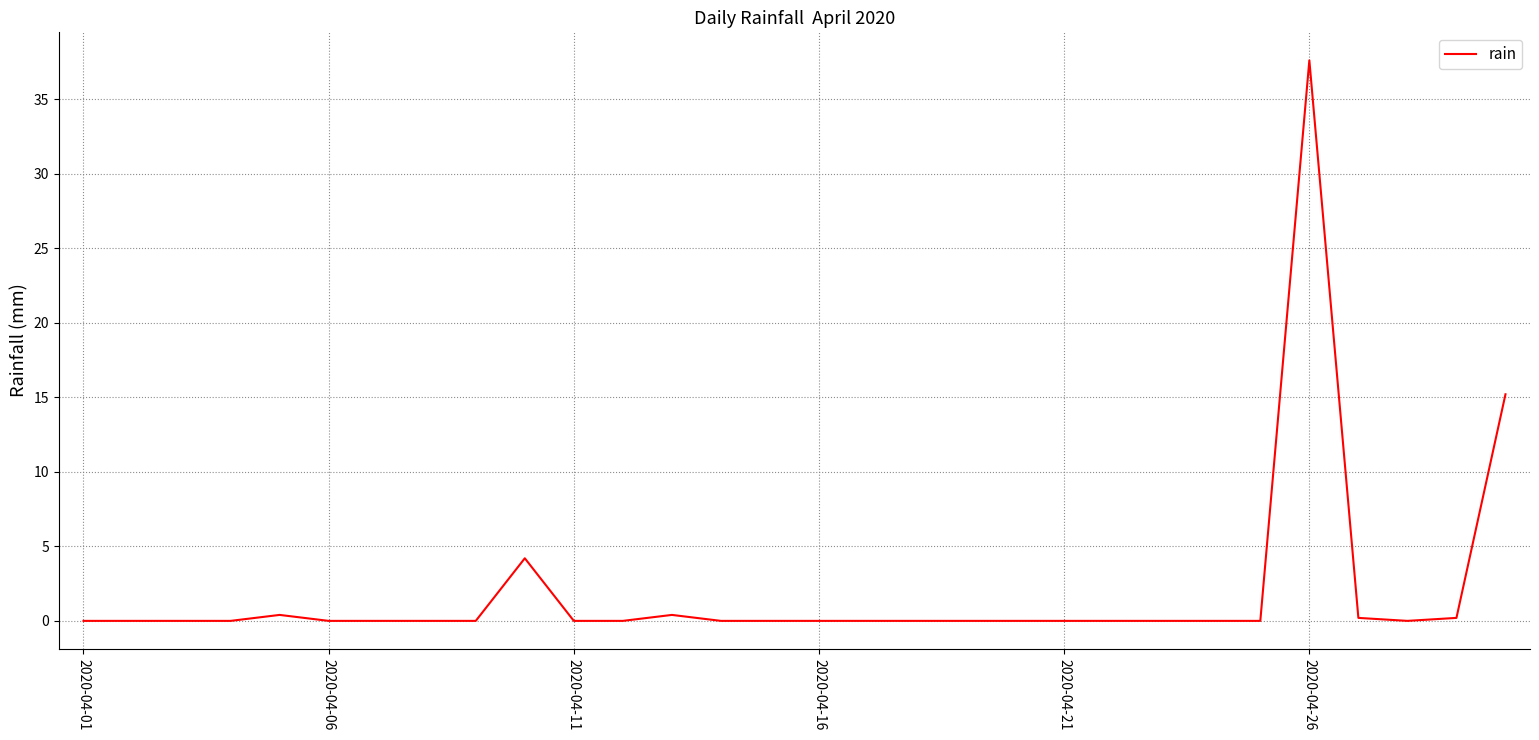

What is the difference between the maximum and minimum values?

37.6